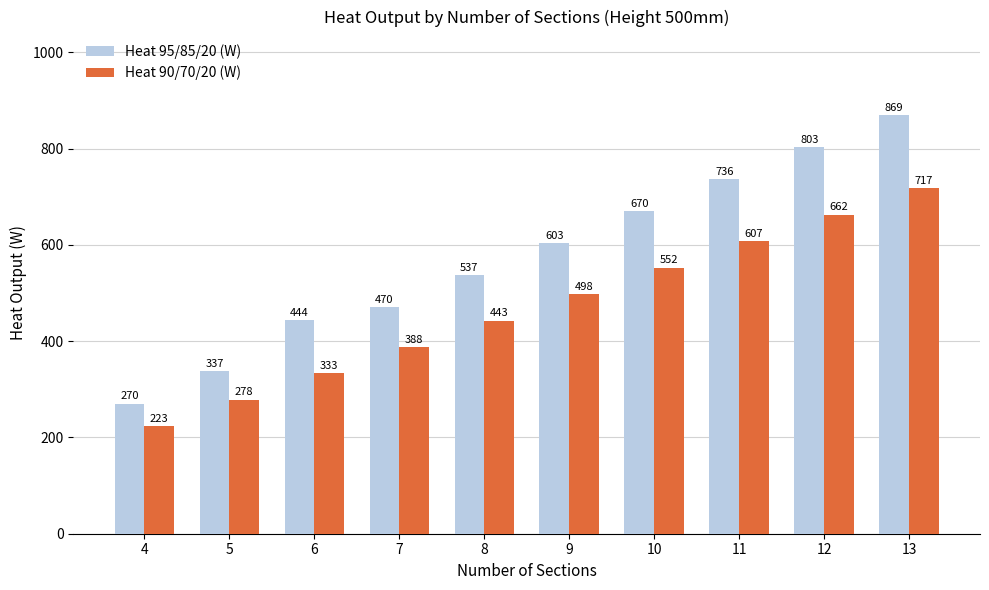

How many bars are there in total?

20